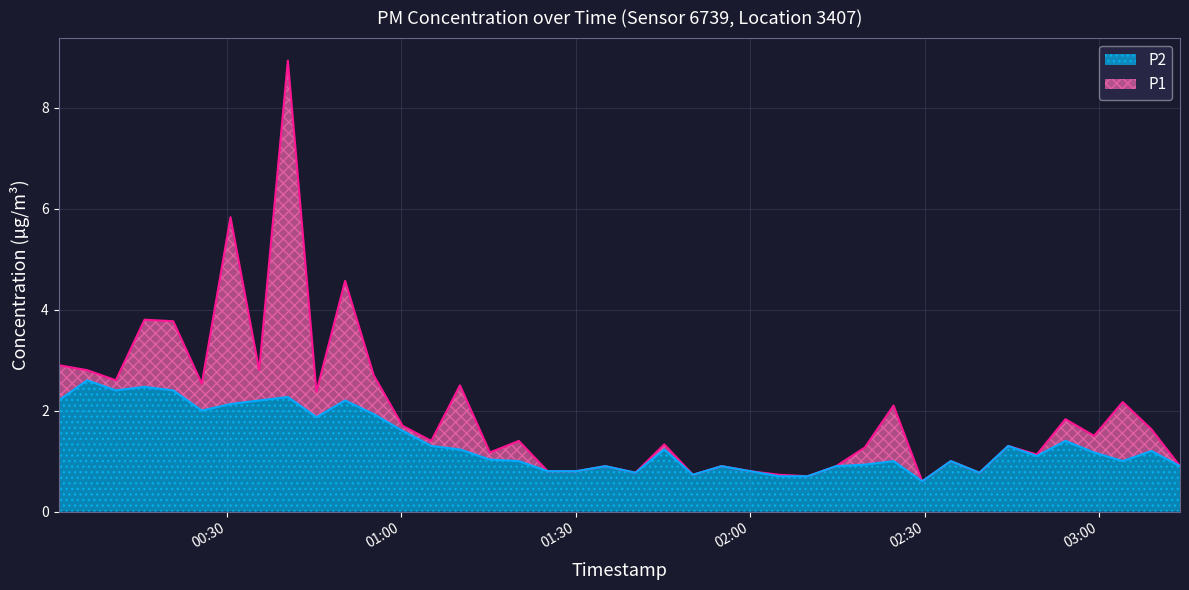

Is it true that P2 equals 1.4 at 2023-08-17T02:54:12?

True